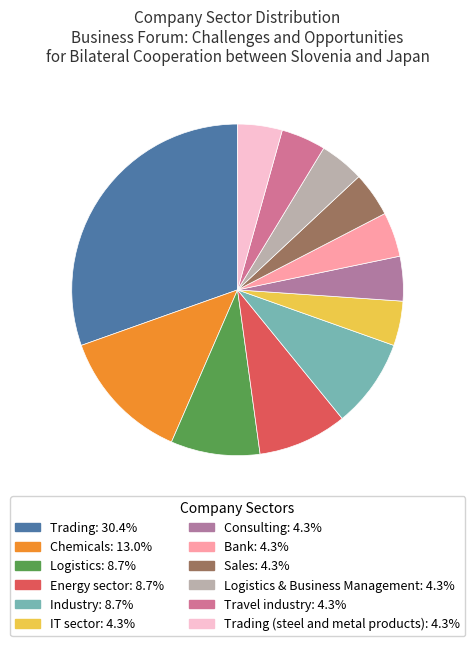

How many slices are in this pie chart?

12